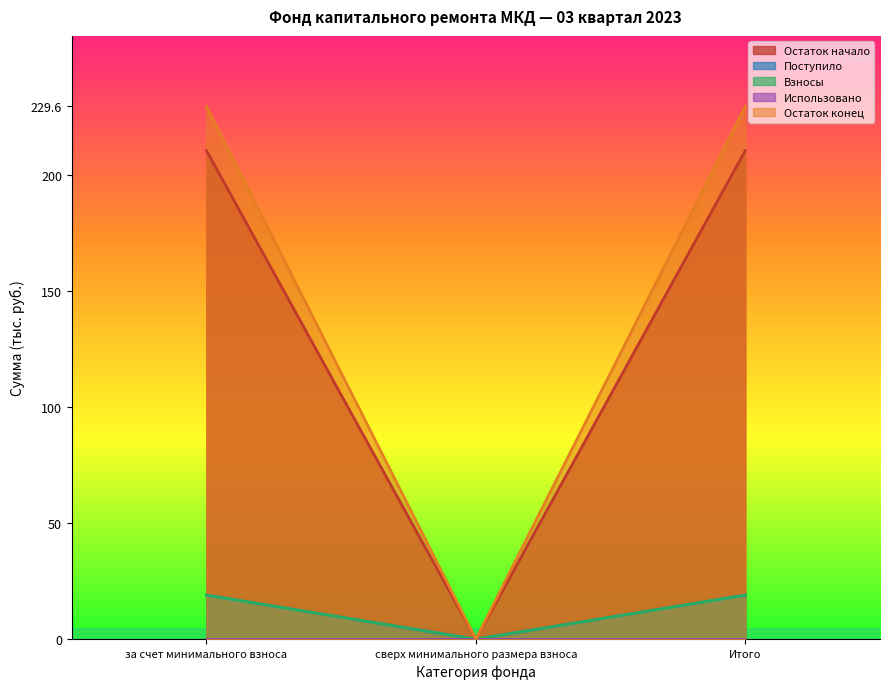

True or false: Остаток конец has a value of -125.5 at сверх минимального размера взноса.

False